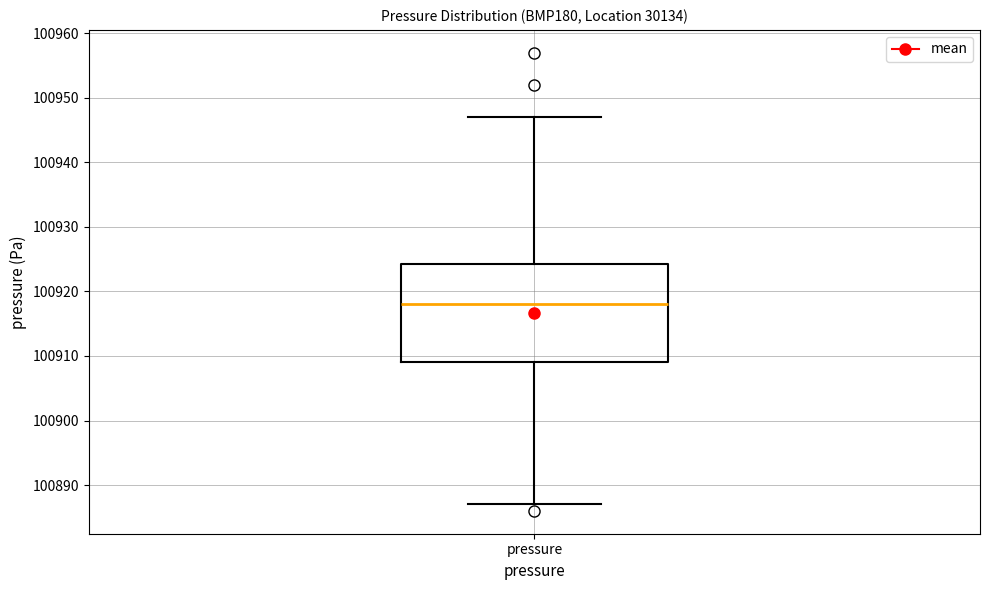

Read this box plot against the y-axis: the position of the median line, the range covered by the box, and the ends of both whiskers. The values are not printed on the chart, so give them approximately, as read against the axis.

median 100918, box 100909 to 100924, whiskers 100887 to 100947